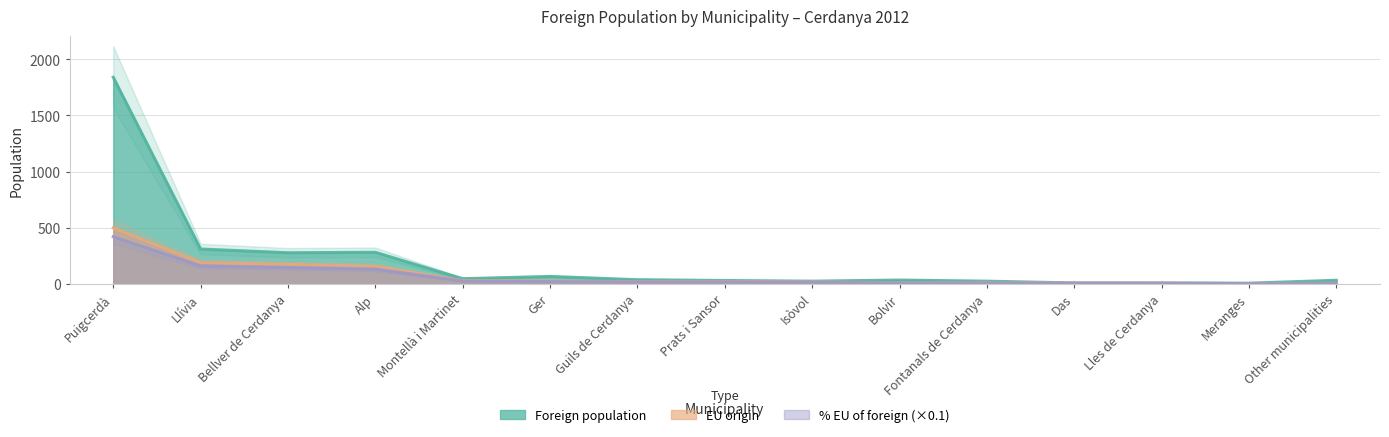

Reading left to right, what are all the values shown in this chart?

Foreign population: 1839.0	311.0	278.0	282.0	47.0	67.0	38.0	31.0	25.0	35.0	25.0	9.0	9.0	7.0	33.0
EU origin: 498.0	190.0	174.0	157.0	31.0	25.0	22.0	22.0	18.0	12.0	10.0	8.0	7.0	4.0	7.0
% EU of foreign: 420.3	160.3	146.8	132.5	26.2	21.1	18.6	18.6	15.2	10.1	8.4	6.8	5.9	3.4	5.9